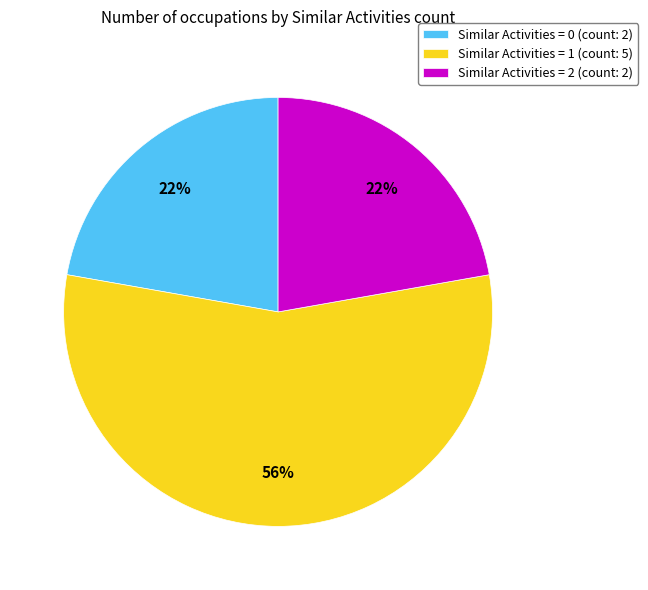

Is Similar Activities = 1 the majority of the pie?

Yes